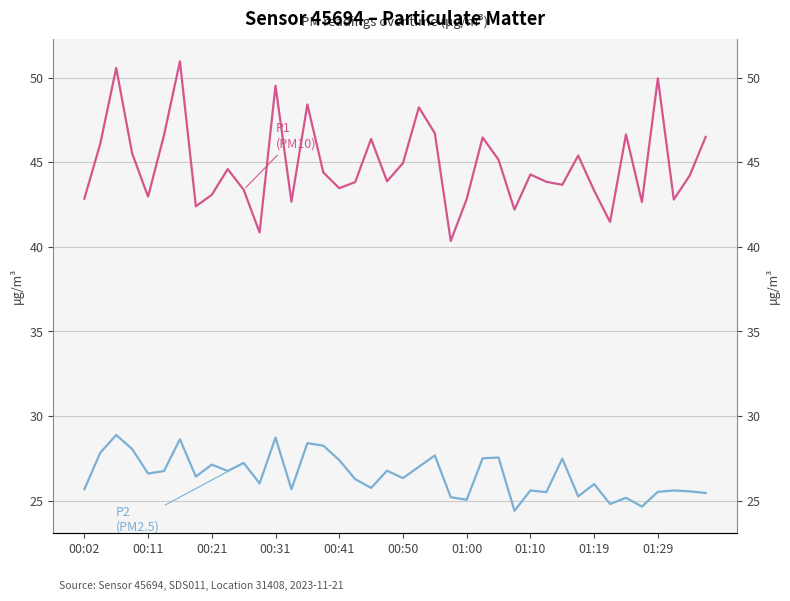

What is the difference between the P2 (PM2.5) values at 29 and 25?

2.0